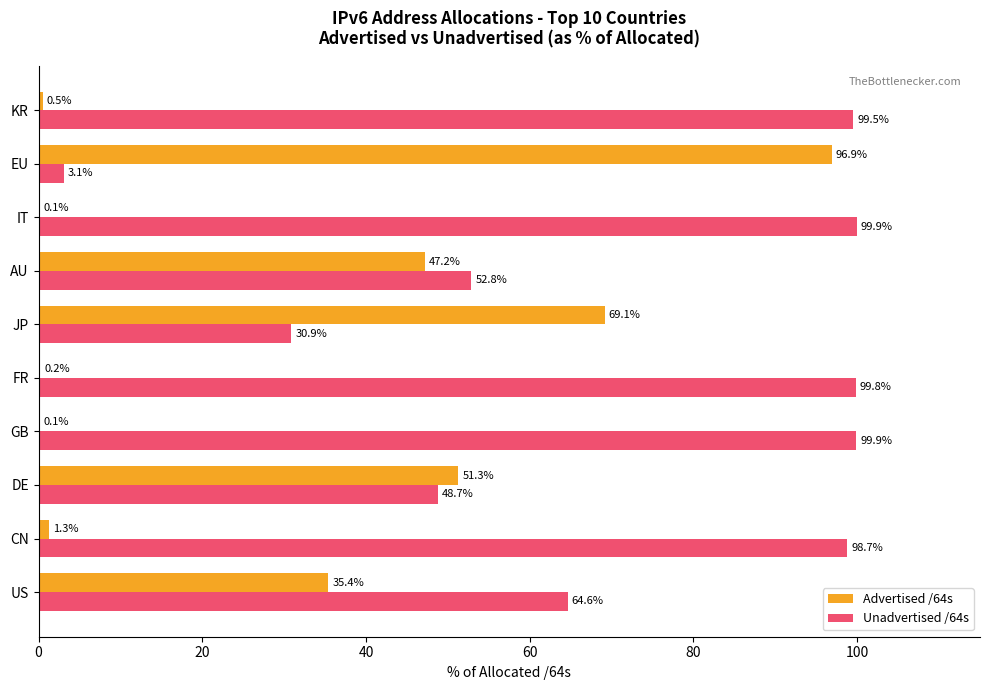

Where is Advertised /64s nearest to the value 48?

AU